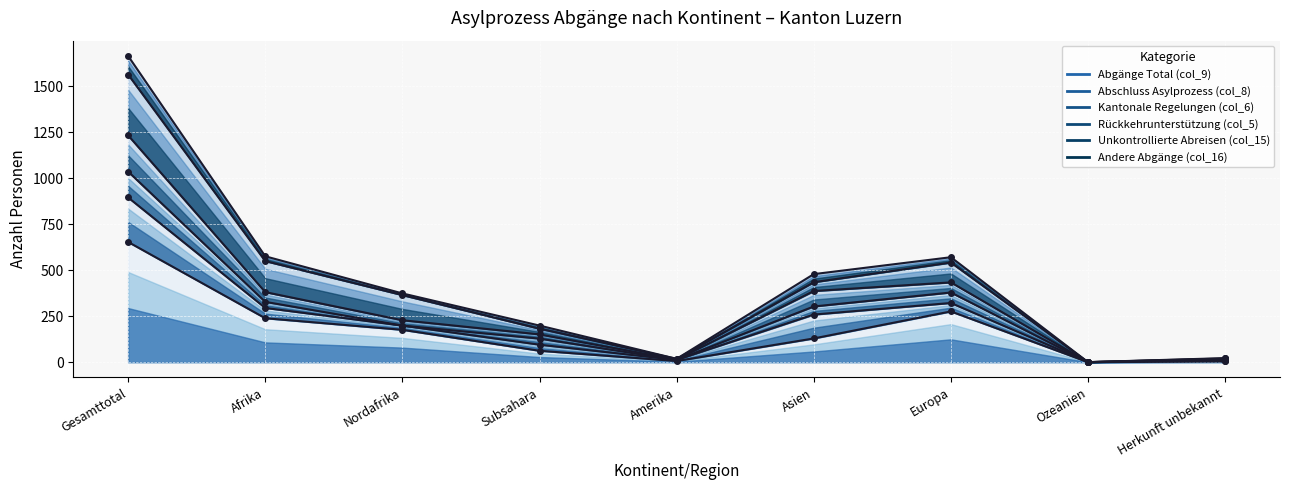

True or false: Abschluss Asylprozess (col_8) has more than 2 points higher than both neighbors.

False